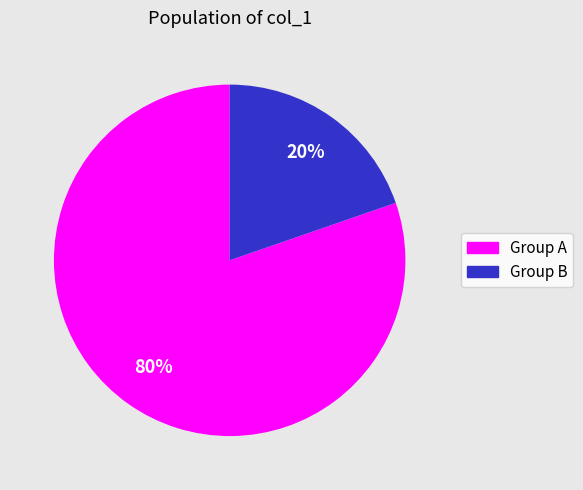

Rank the categories by value from highest to lowest.

Group A, Group B